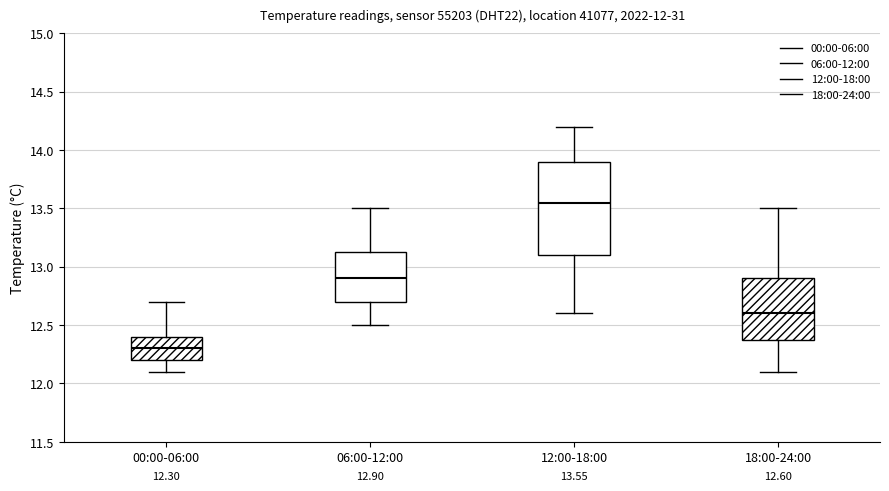

Comparing the boxes themselves (not the whiskers), which one is the tallest?

12:00-18:00